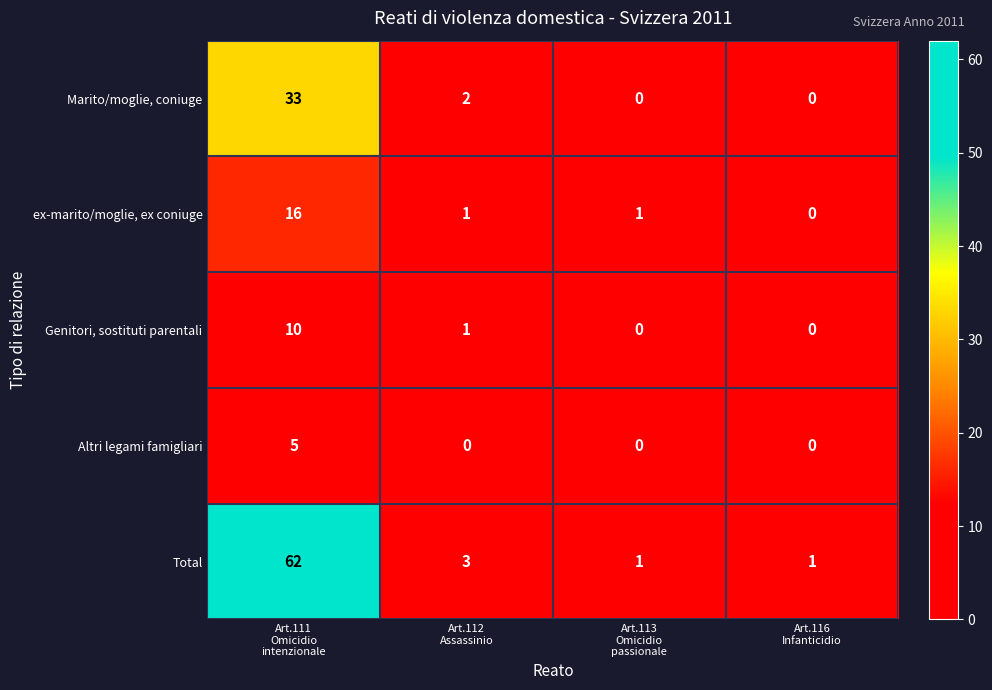

What is the difference between the maximum and second lowest values in the Total series?

61